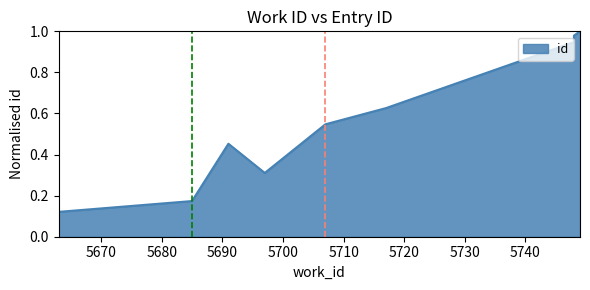

At which category does the chart reach its peak across all series?

5749